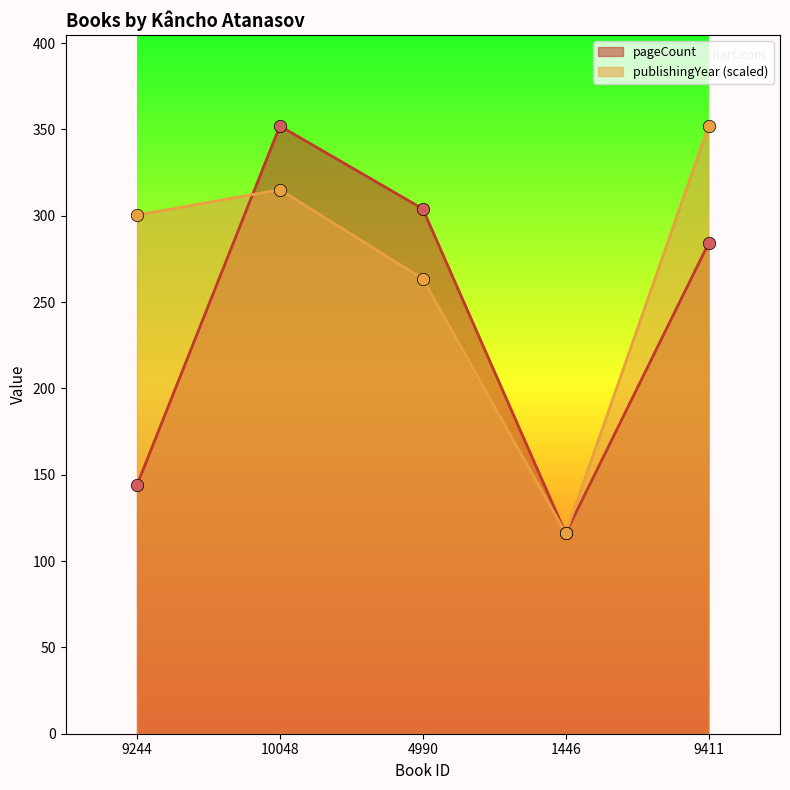

Which series has the largest total across all categories?

publishingYear (scaled)